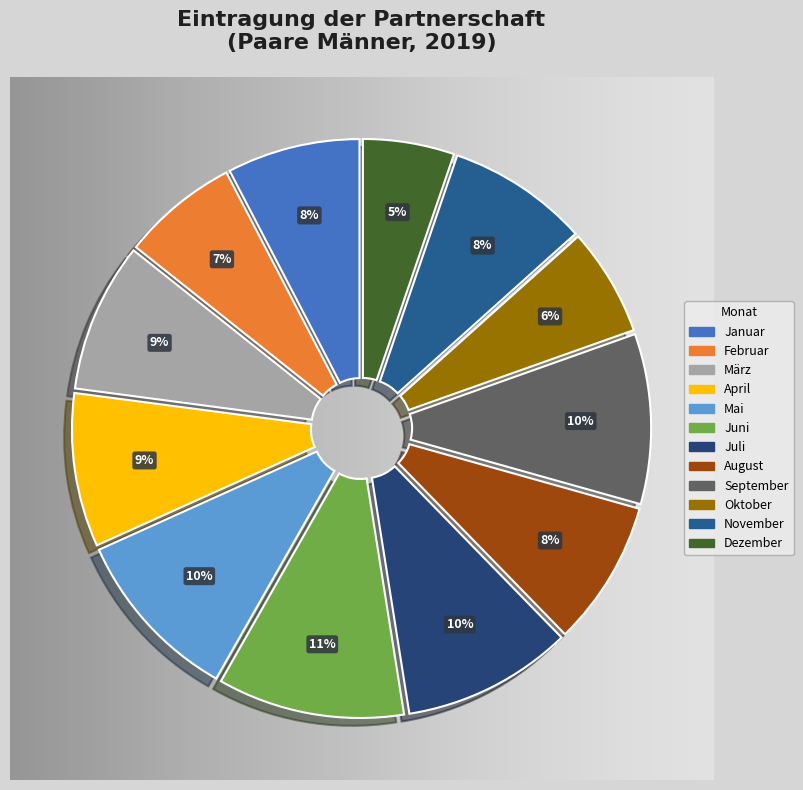

True or false: August accounts for 1% of the total.

False